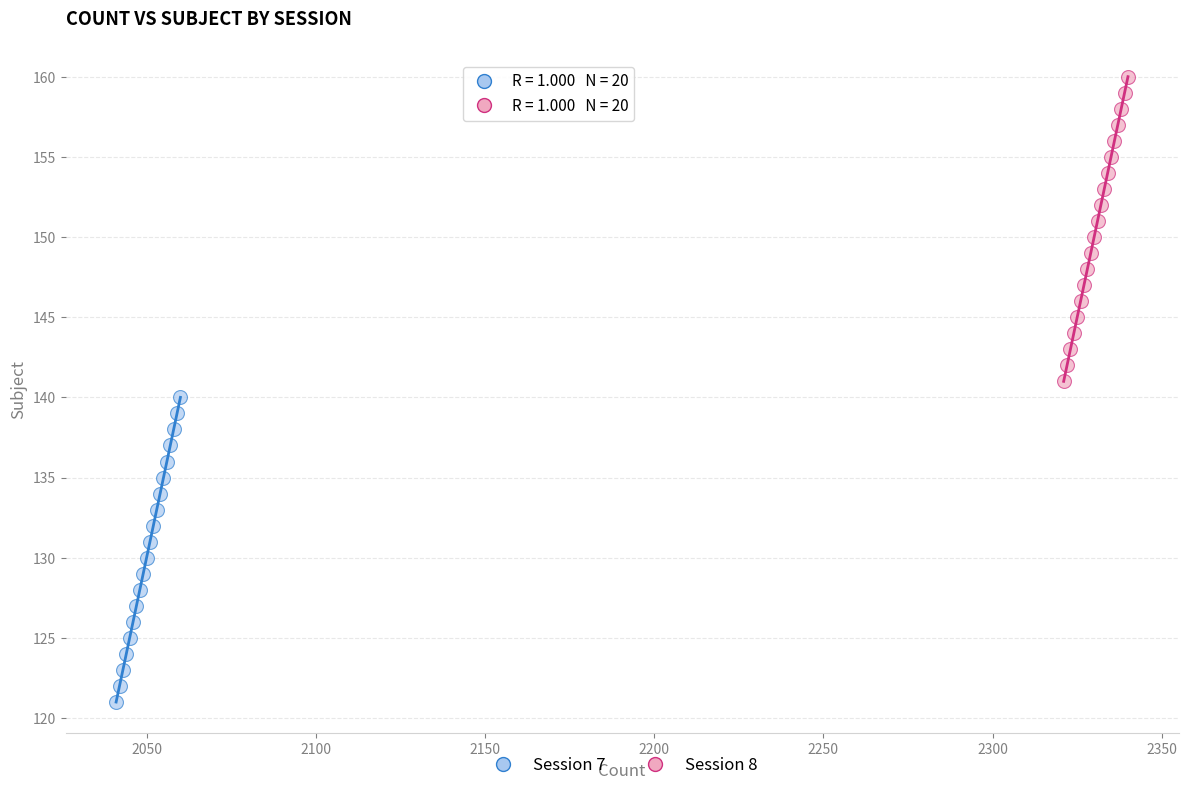

Which series contains the highest Y value?

Session 8